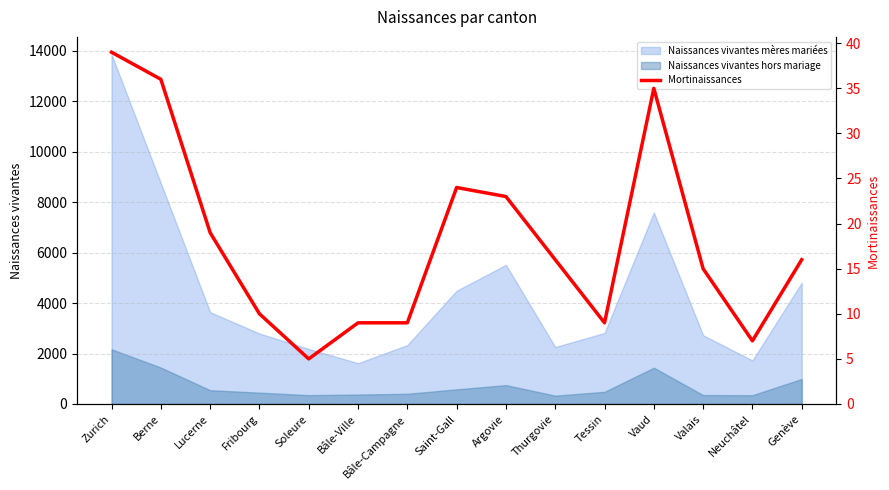

How many points are higher than both their immediate neighbors (excluding endpoints)?

2